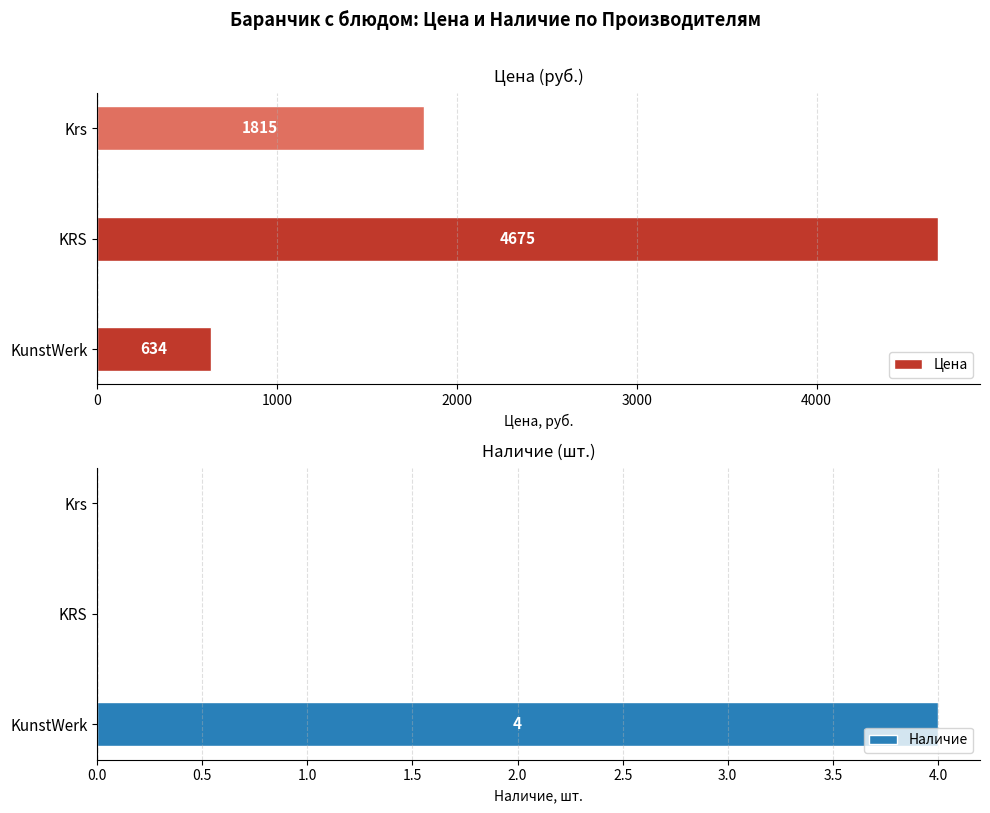

How many categories are shown in the chart?

3